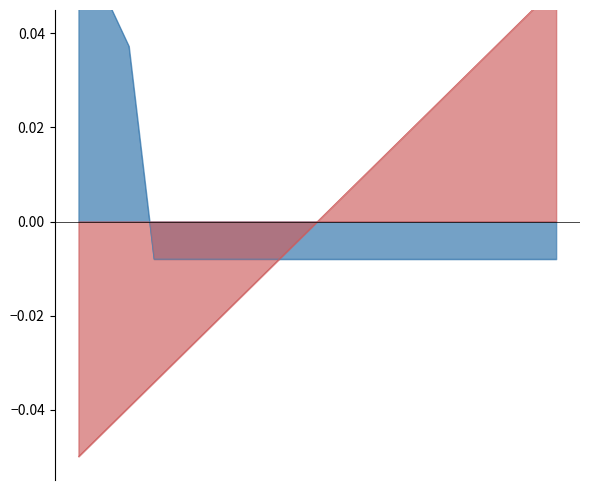

What is the lowest value of the Rank series?

-0.1